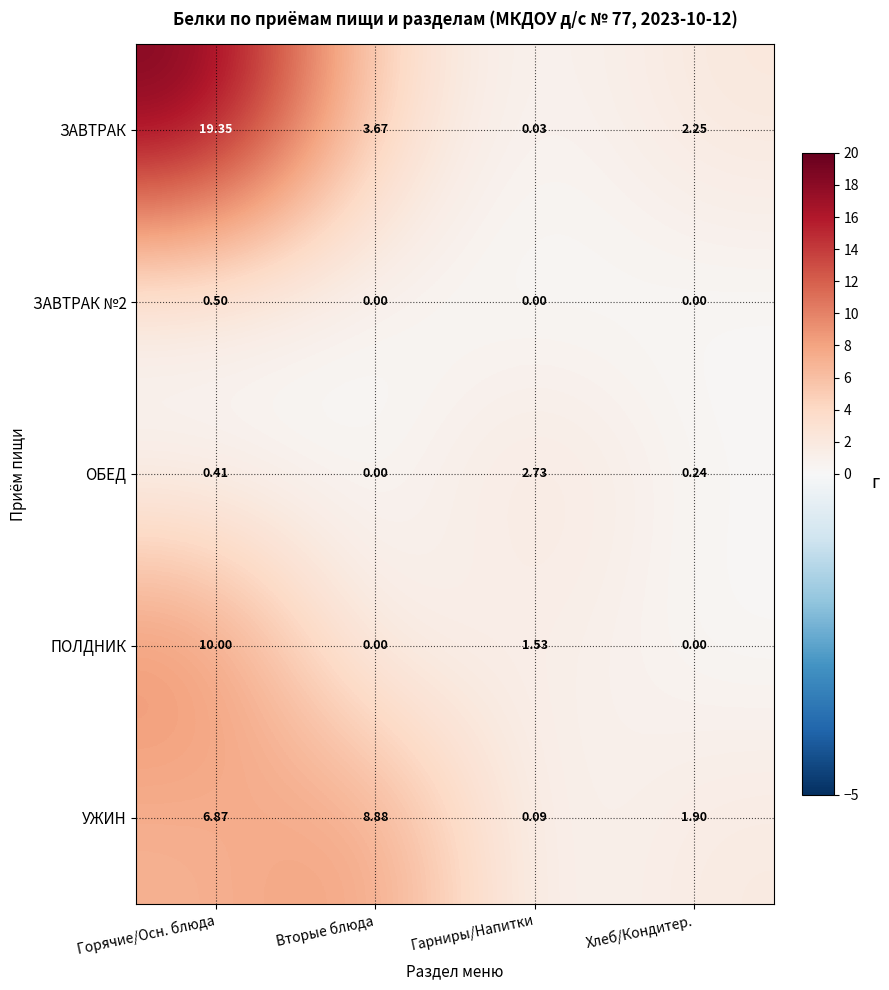

How many values in the УЖИН series exceed 6?

2